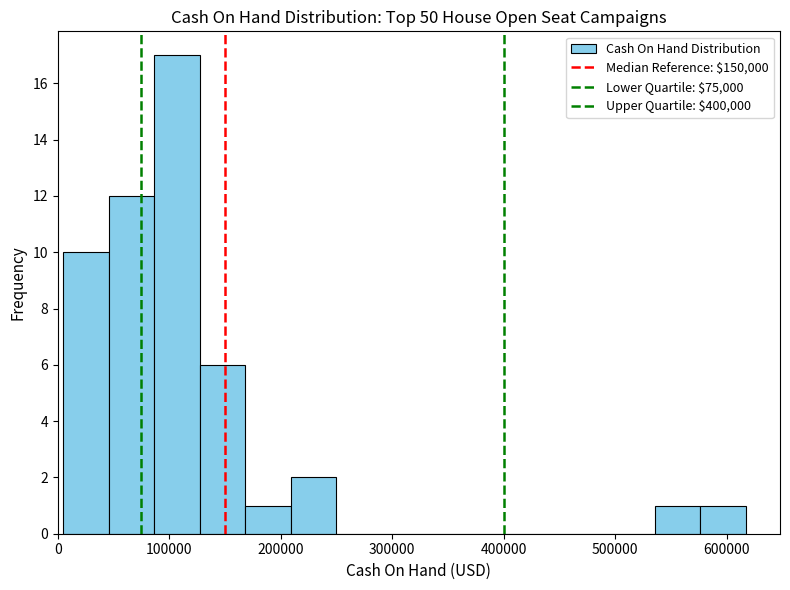

Reading left to right, transcribe this chart: for each bar, give the range it covers on the x-axis and its height. Neither the bar edges nor the heights are printed on the chart, so give them approximately, as read against the axes.

10000 to 50000: 10
50000 to 90000: 12
90000 to 130000: 17
130000 to 170000: 6
170000 to 210000: 1
210000 to 250000: 2
250000 to 290000: 0
290000 to 330000: 0
330000 to 370000: 0
370000 to 410000: 0
410000 to 450000: 0
450000 to 490000: 0
490000 to 540000: 0
540000 to 580000: 1
580000 to 620000: 1